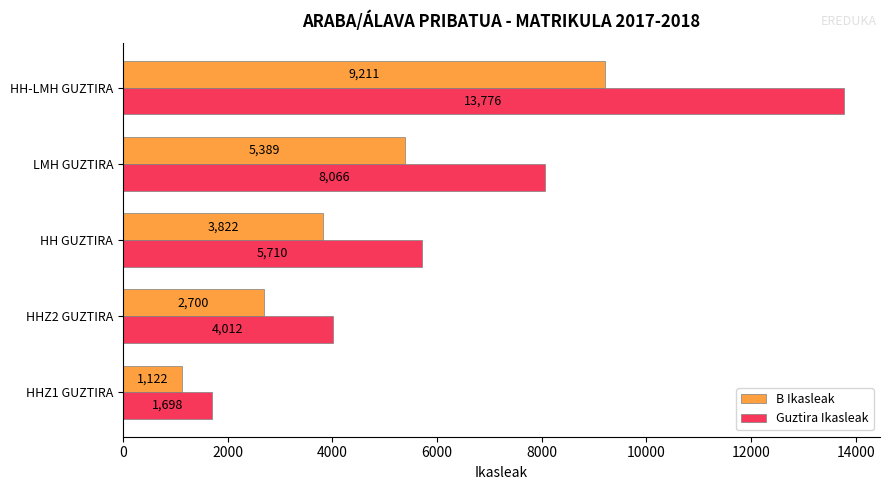

Is the value of B Ikasleak at HHZ2 GUZTIRA greater than the value of Guztira Ikasleak at HHZ1 GUZTIRA?

Yes